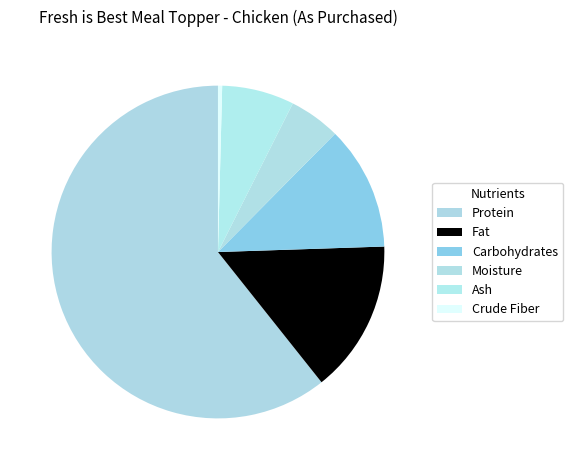

Count the number of slices in the pie.

6